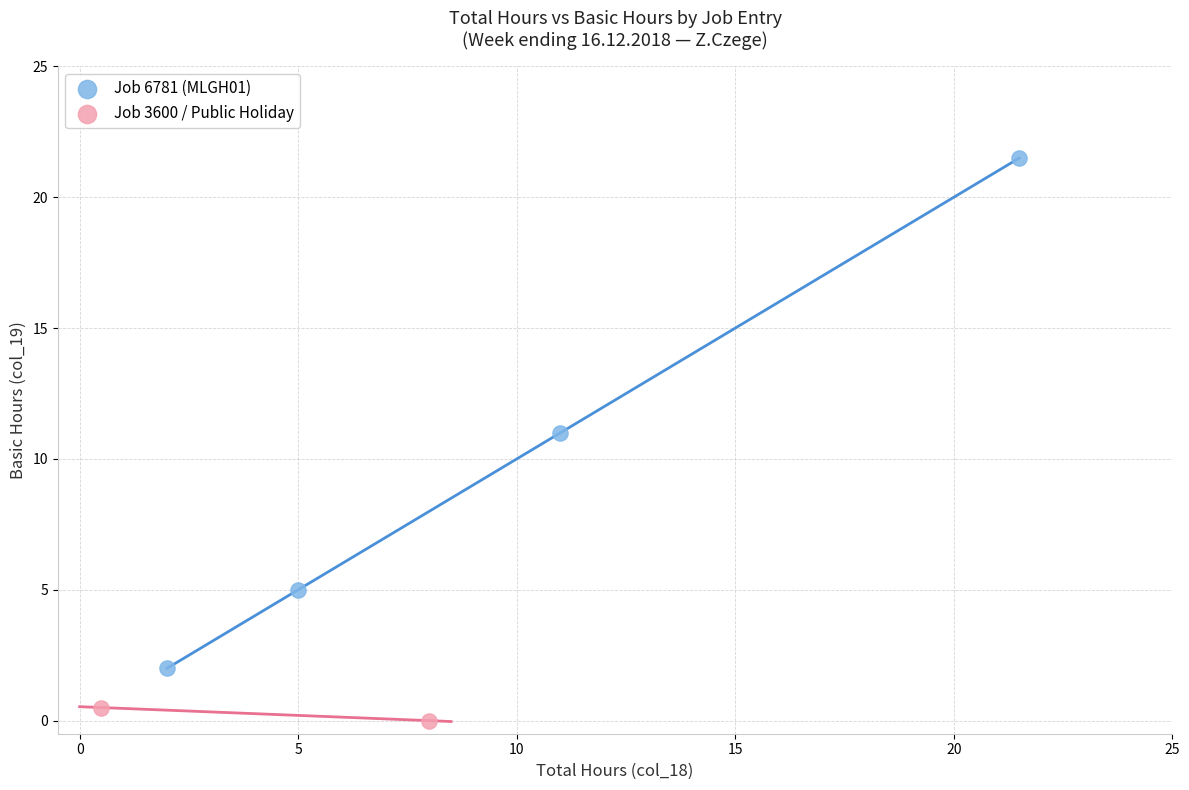

What are all the series names shown in the legend?

Job 6781 (MLGH01), Job 3600 / Public Holiday